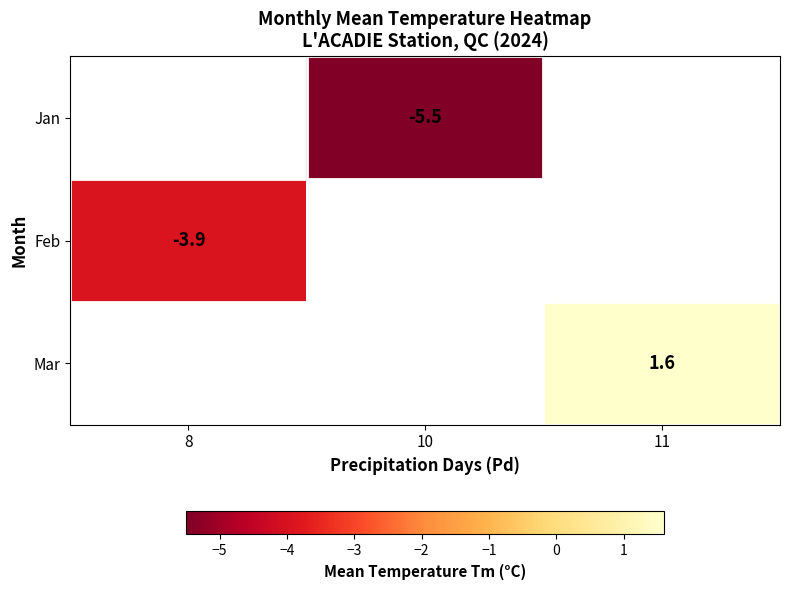

The Mar series shows 1.6 at 11. True or false?

True